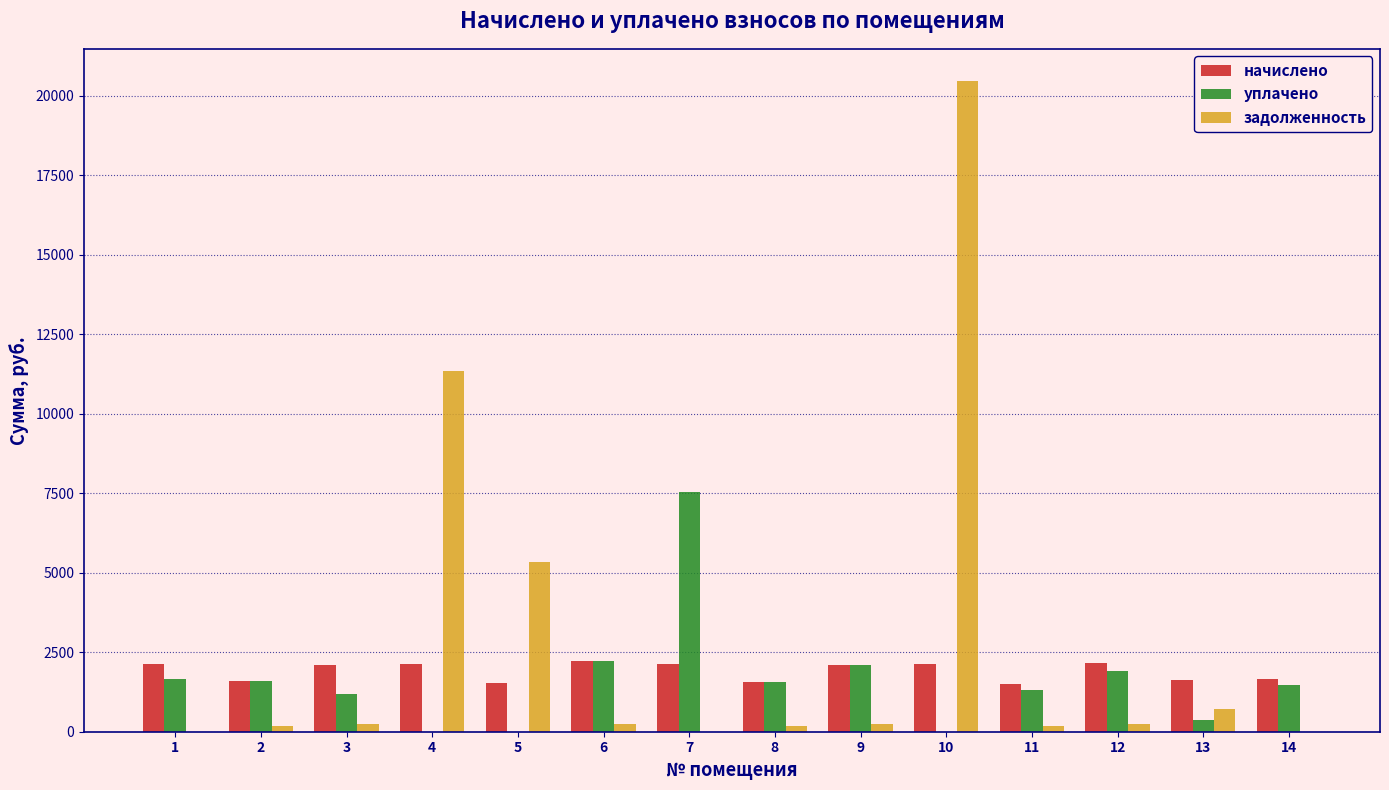

Is the value of уплачено at 10 greater than the value of начислено at 9?

No